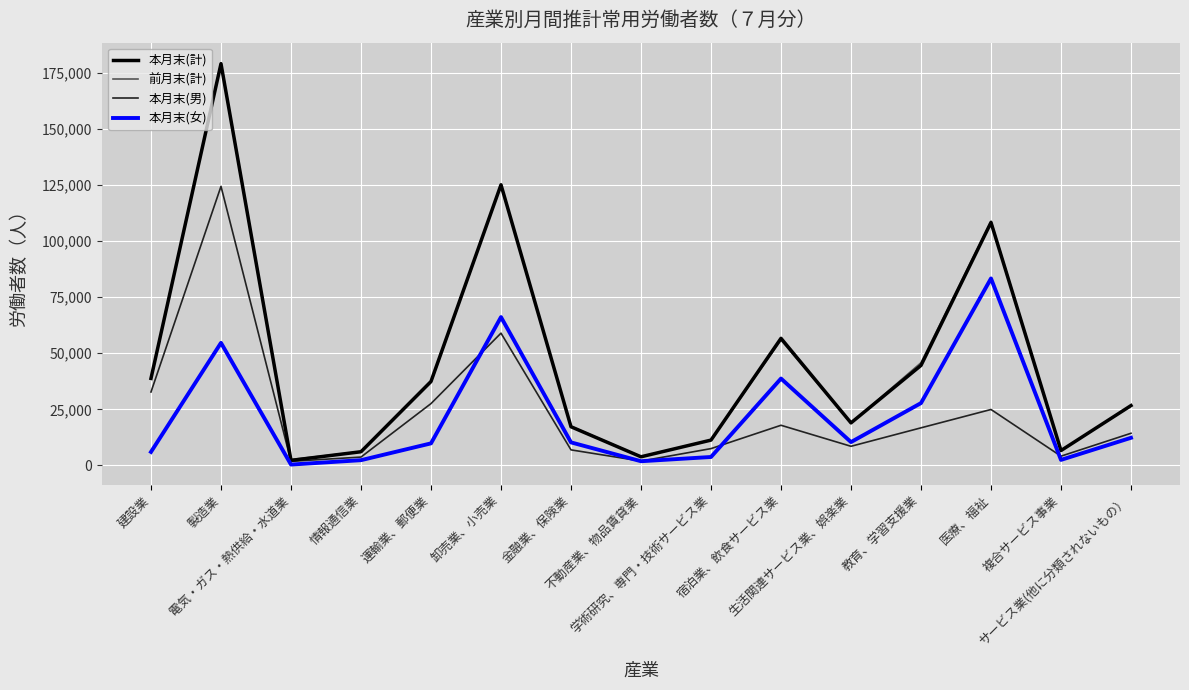

At how many categories does at least one series exceed 85157?

3